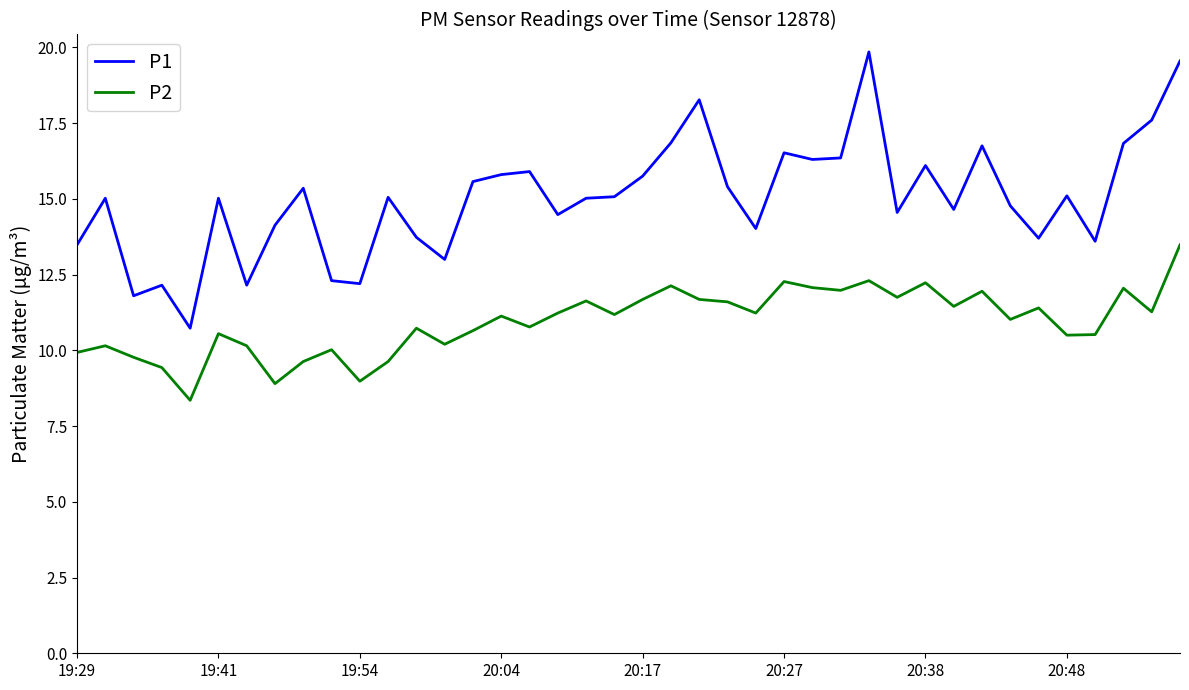

In P2, how many points are higher than both neighbors (excluding endpoints)?

13